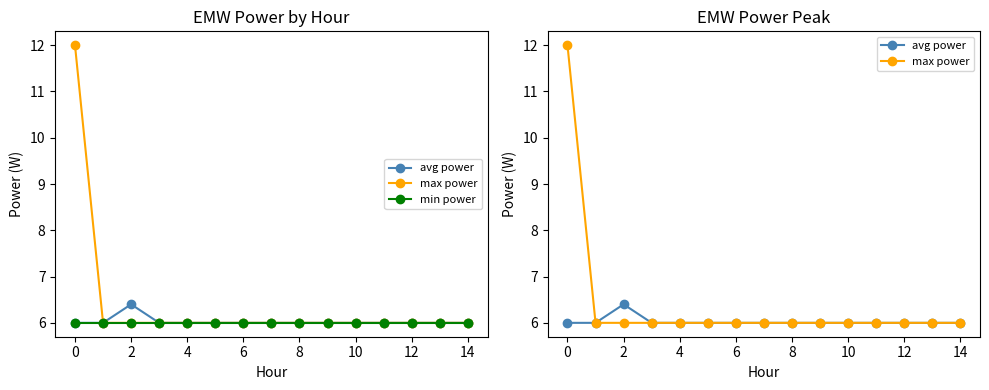

True or false: min power and avg power intersect in this chart.

False